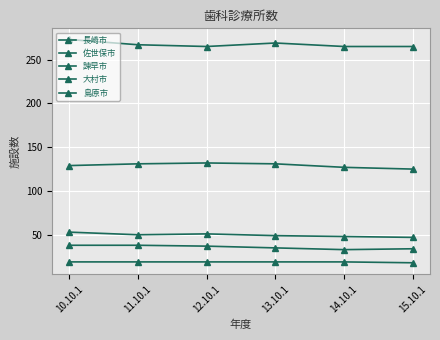

What is the spread (max minus min) of values at 14.10.1?

246